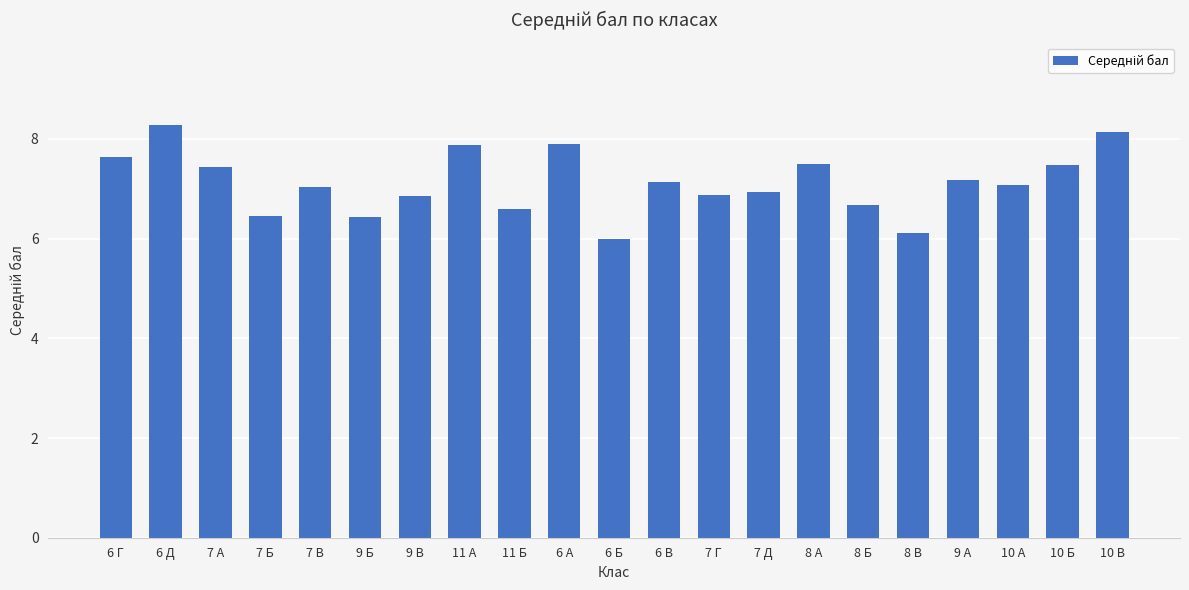

What is the maximum value shown in the chart?

8.3